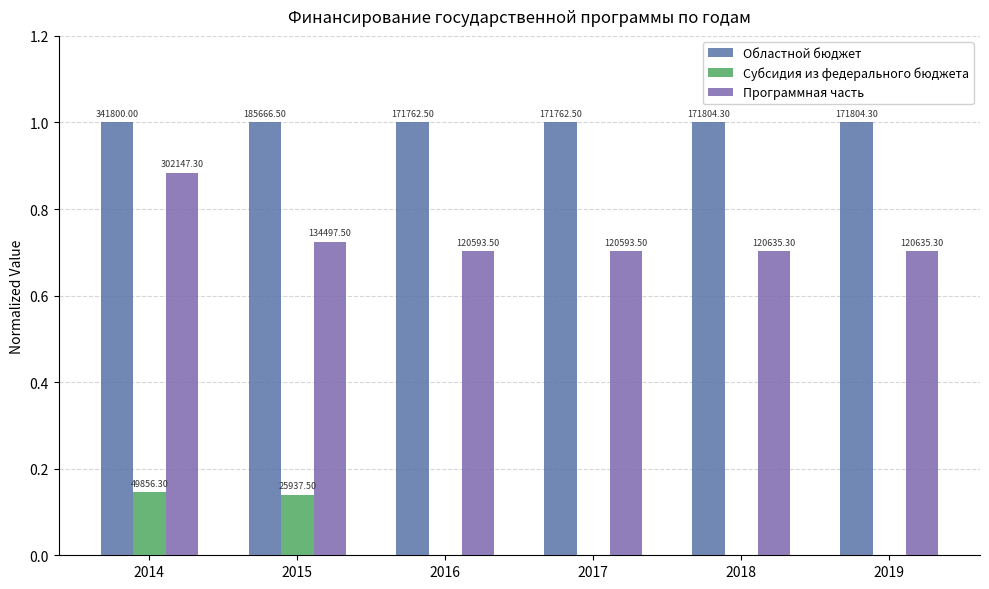

Does the chart contain stacked bars?

No